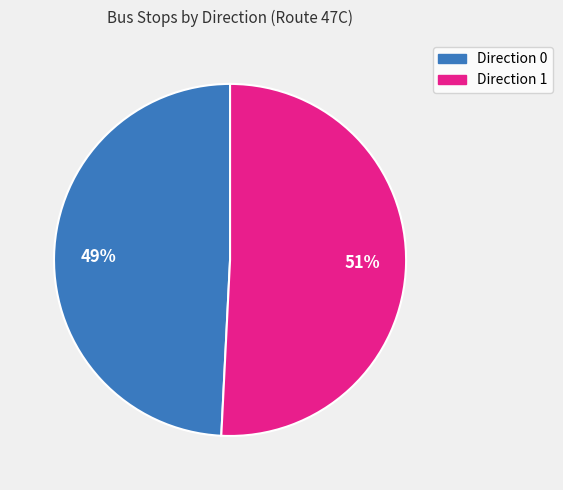

To the nearest percent, what is the difference between the Direction 1 and Direction 0 slice percentages?

2%